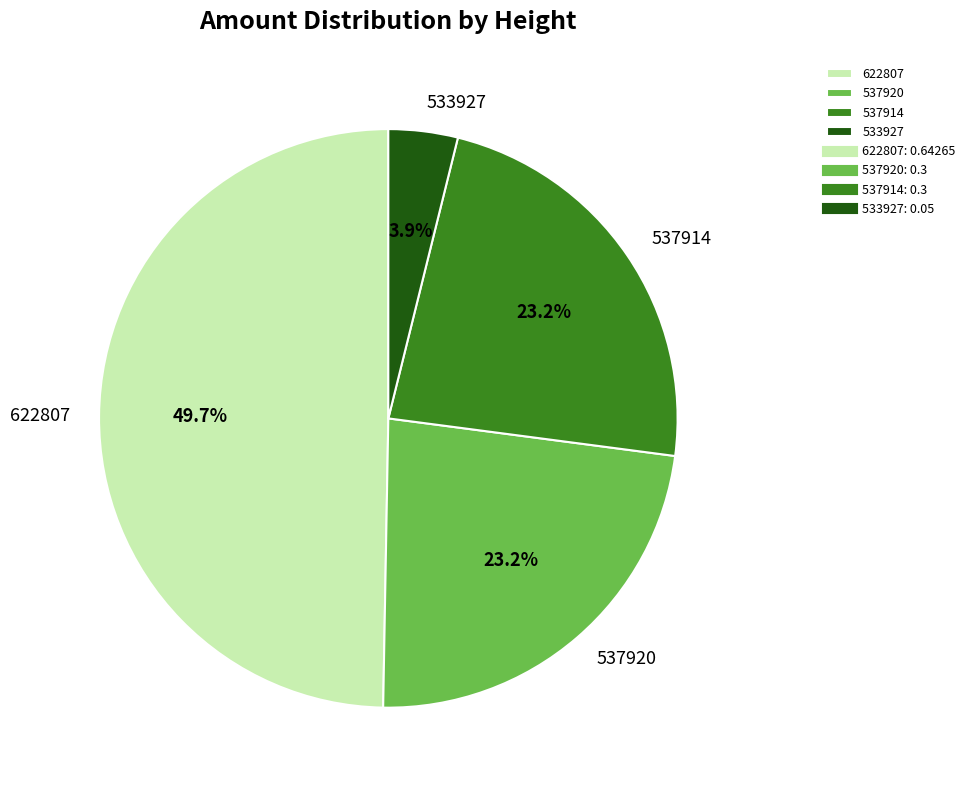

Do 537920 and 537914 together represent more than half of the pie?

No